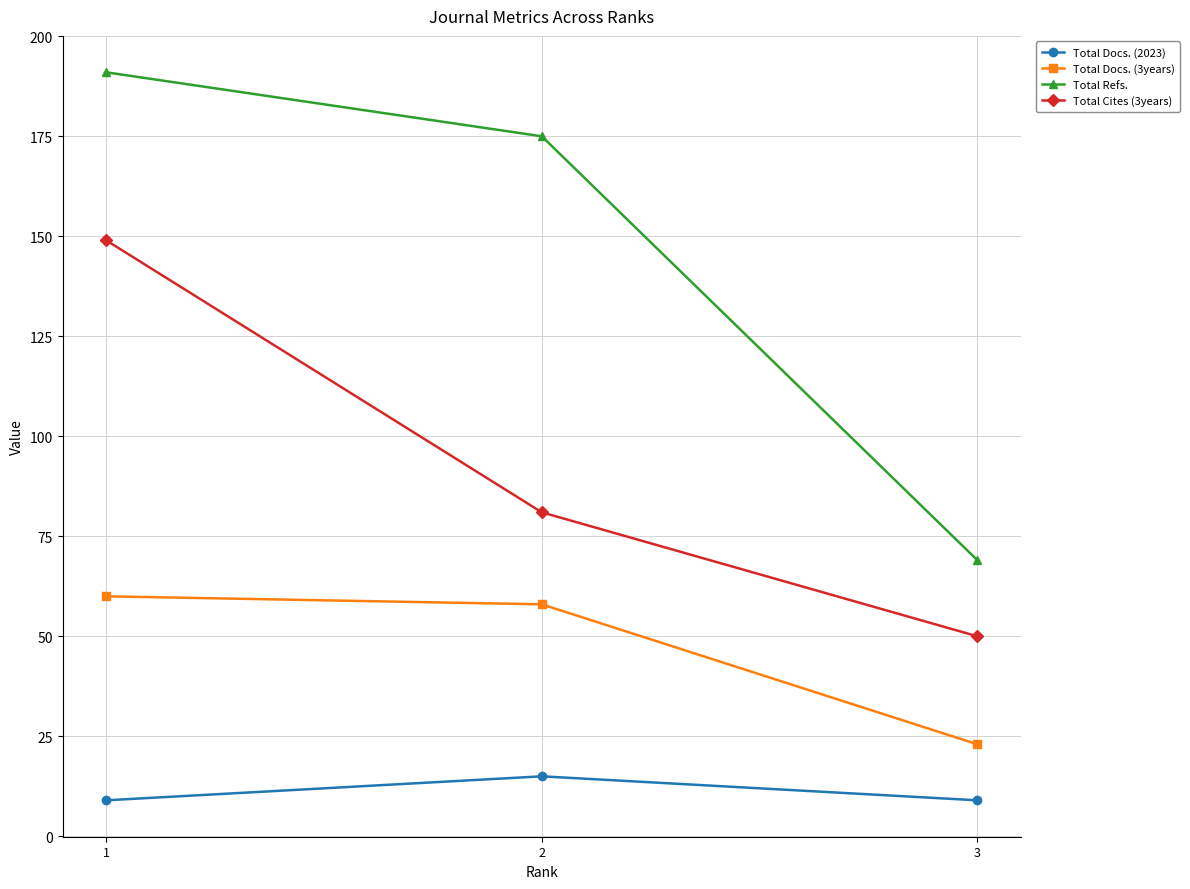

At which category is the sum across all series the highest?

1